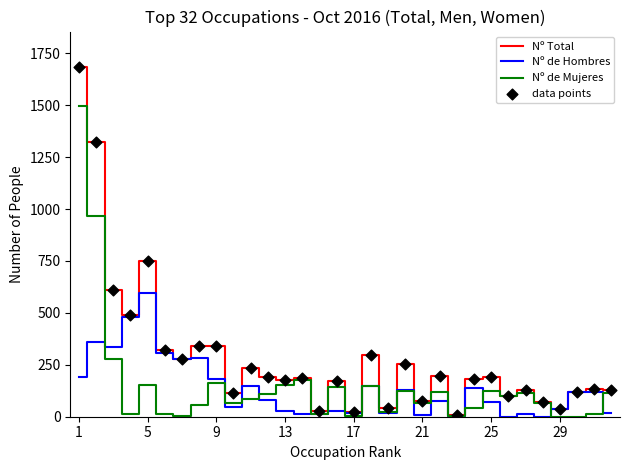

At how many categories does at least one series exceed 1345?

1